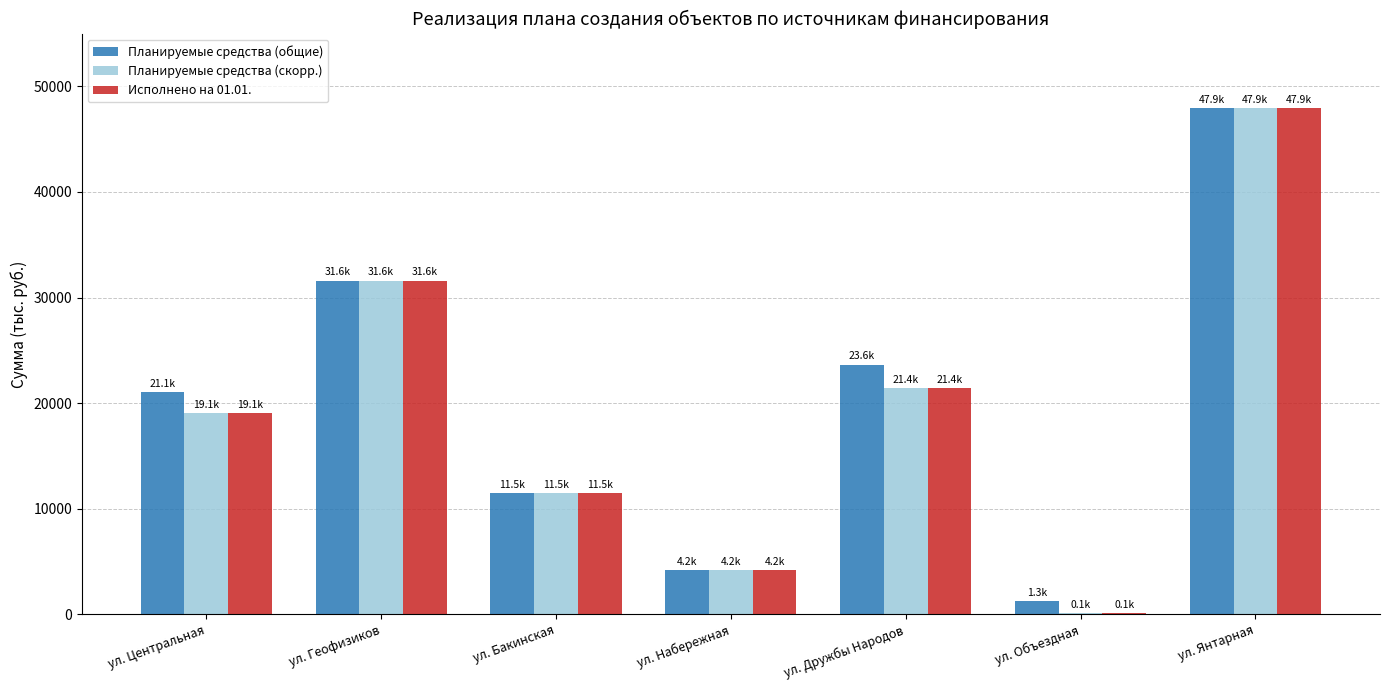

At which label is Планируемые средства (общие) closest to 24605?

ул. Дружбы Народов